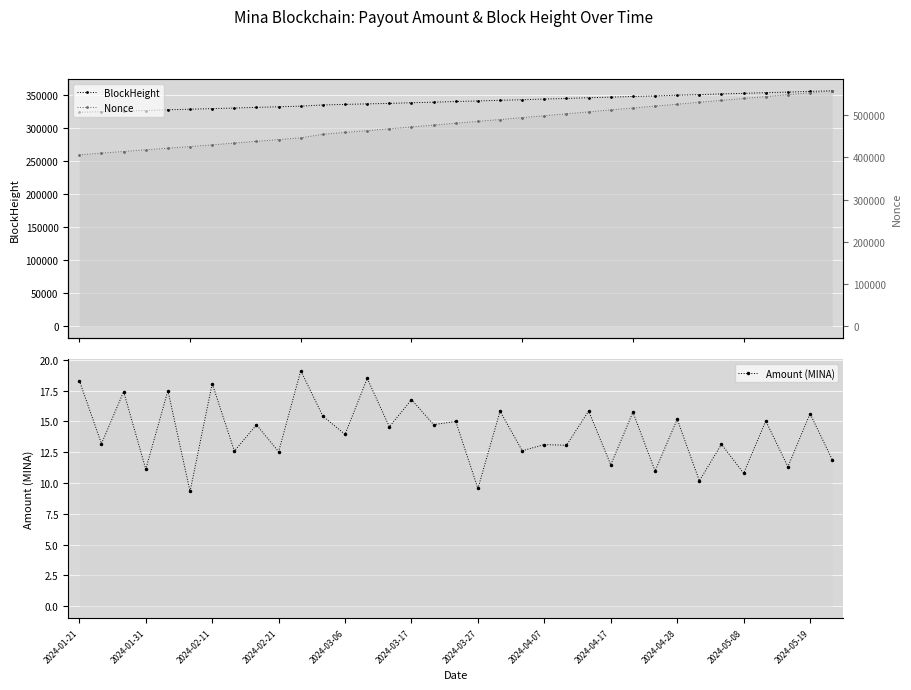

Which series has the largest range (max minus min)?

Nonce